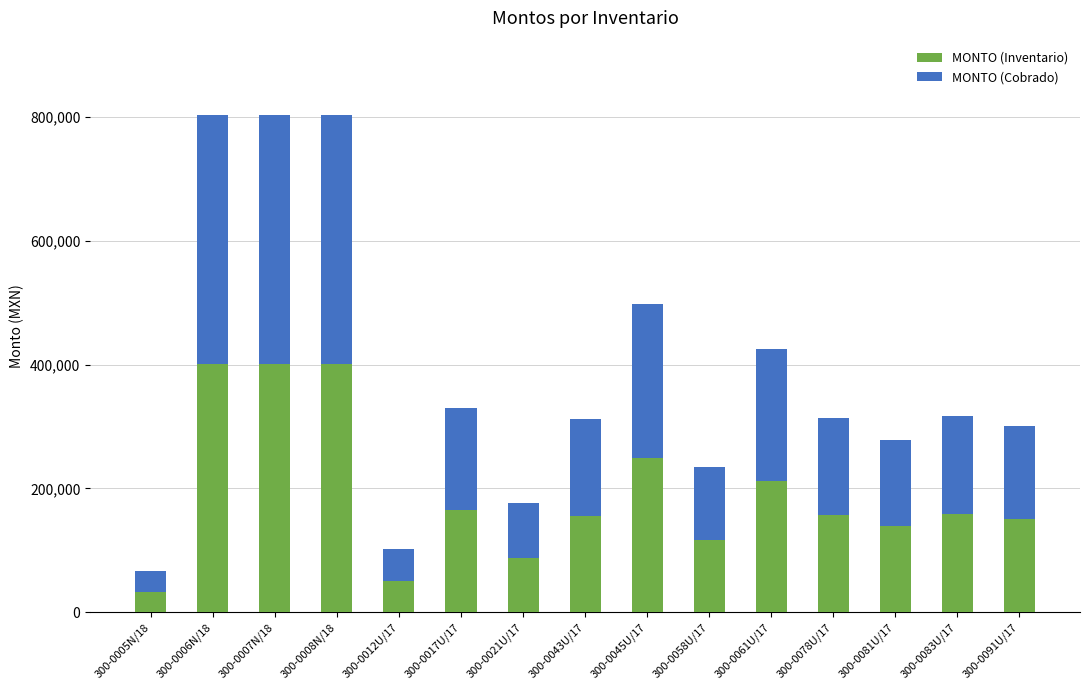

What is the difference between the second highest and second lowest values in the MONTO (Inventario) series?

350868.5